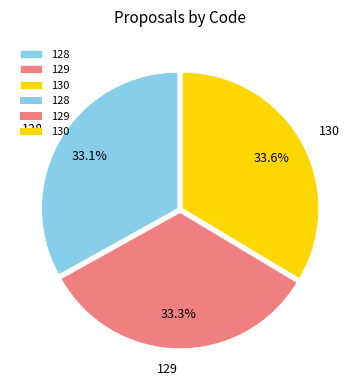

To the nearest percent, what percentage of the pie is 130?

34%